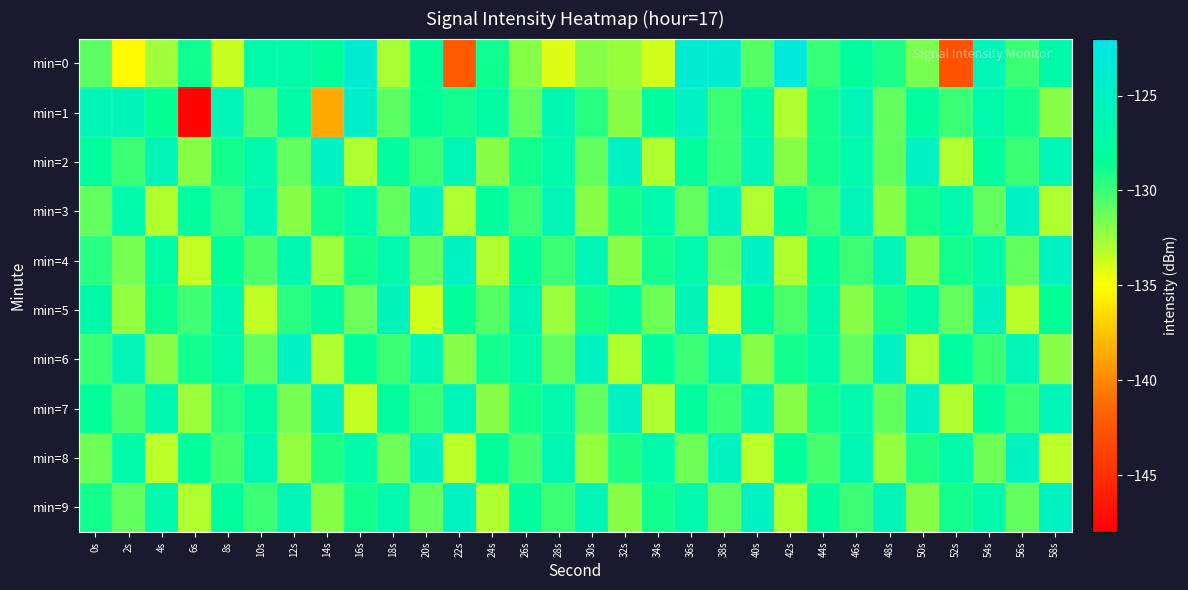

List the series in order of their peak value, lowest first.

min=8, min=5, min=2, min=3, min=4, min=6, min=7, min=9, min=1, min=0